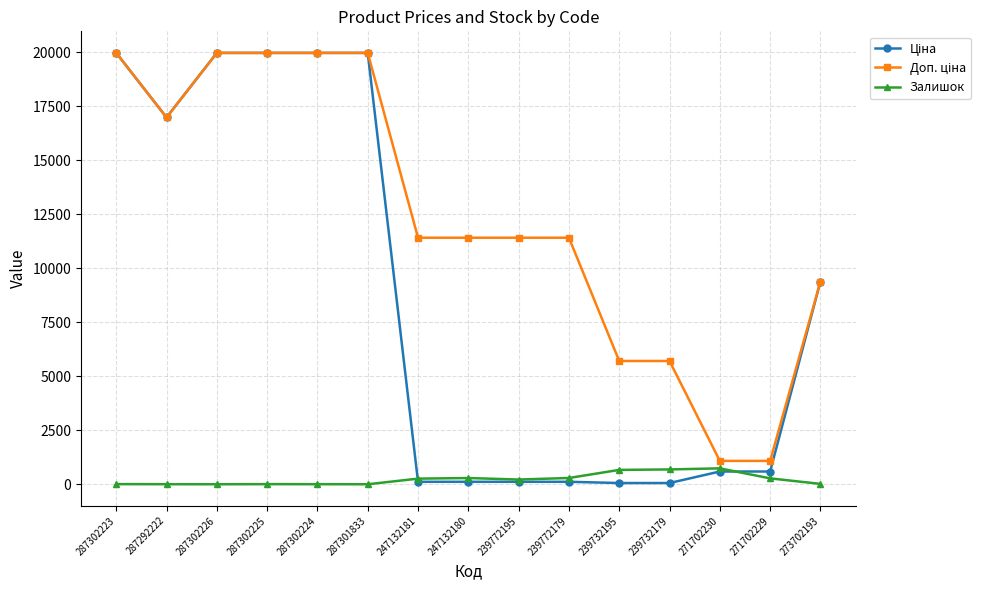

What position from the left is 247132180?

8